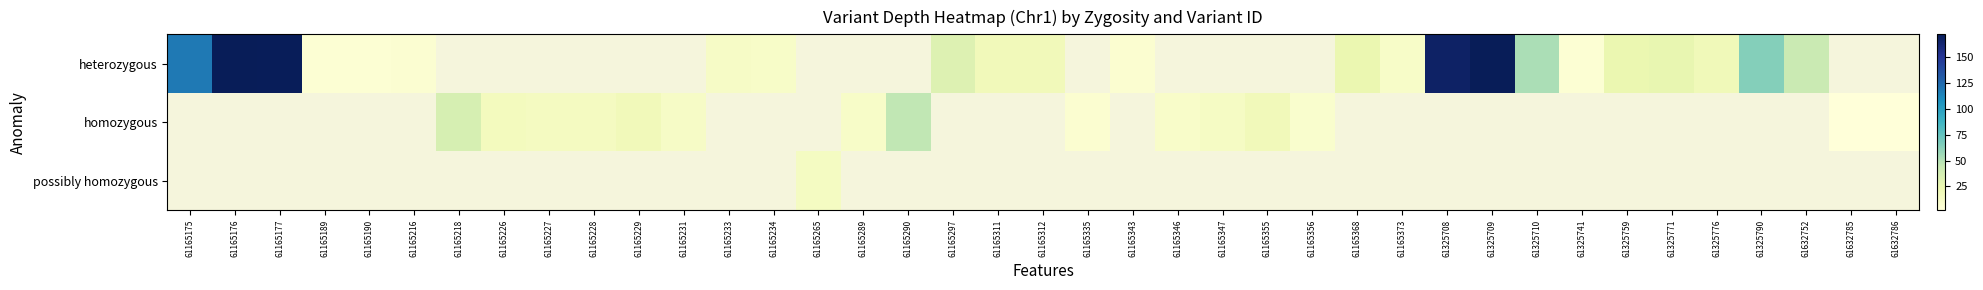

Which has a higher value, 61165373 or 61632785?

61632785